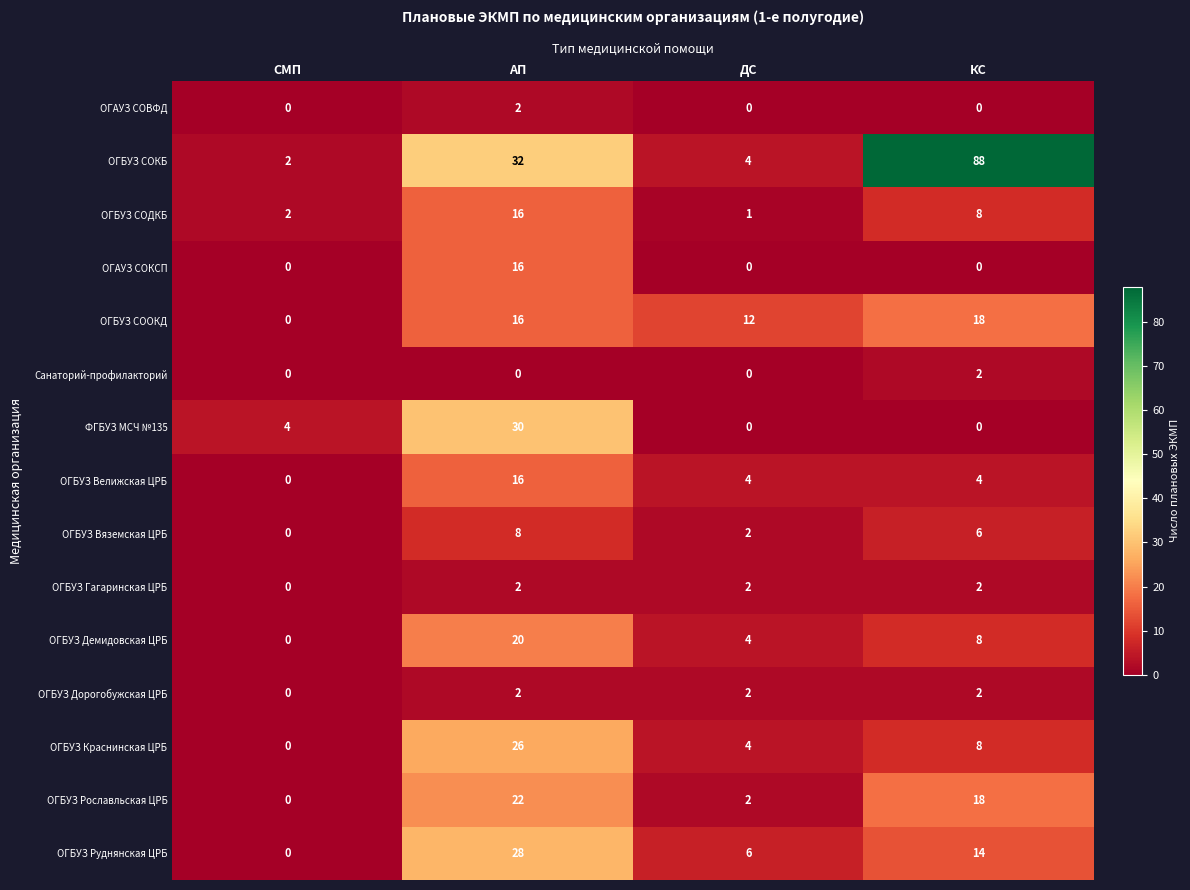

At how many categories does at least one series exceed 54?

1